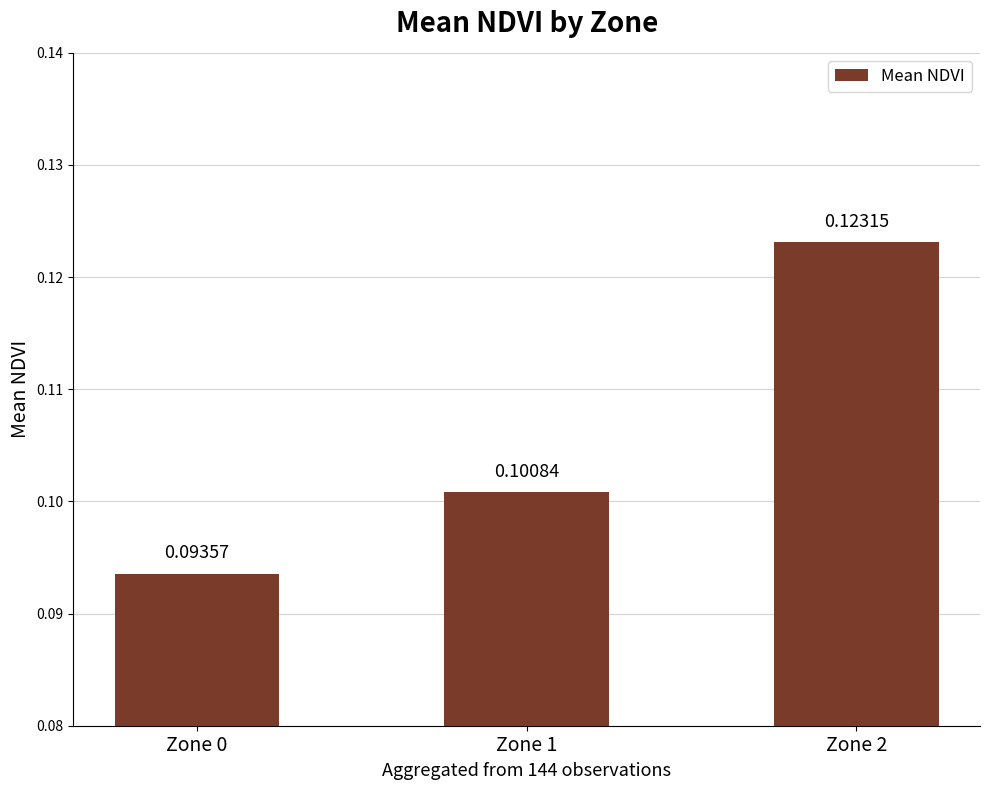

Between Zone 2 and Zone 0, which is larger?

Zone 2